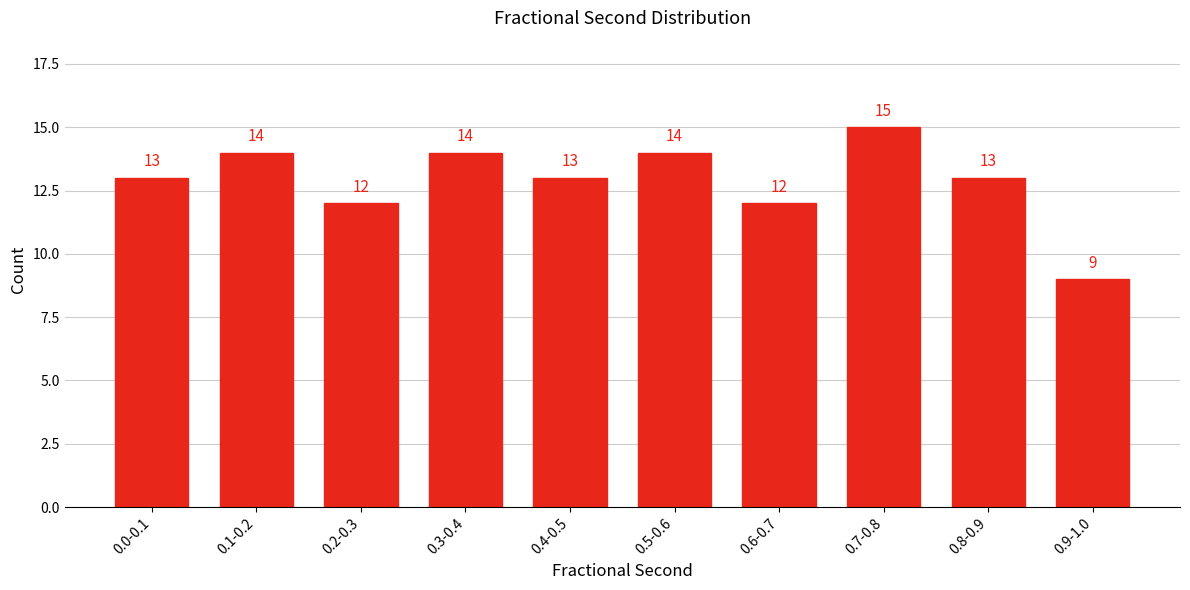

Reading right to left, what are all the values shown in this chart?

9	13	15	12	14	13	14	12	14	13